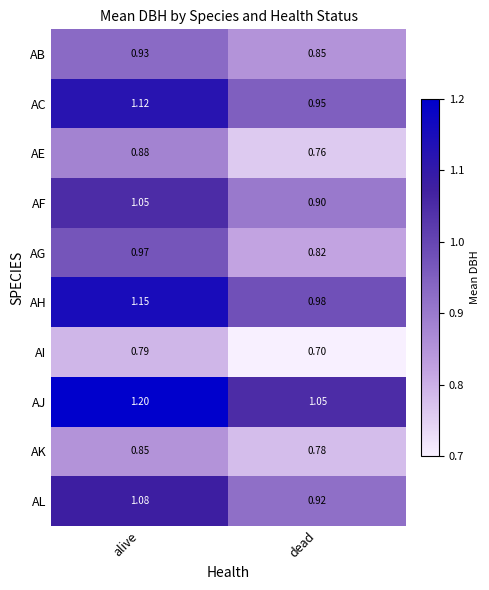

At which label does AG reach its peak?

alive